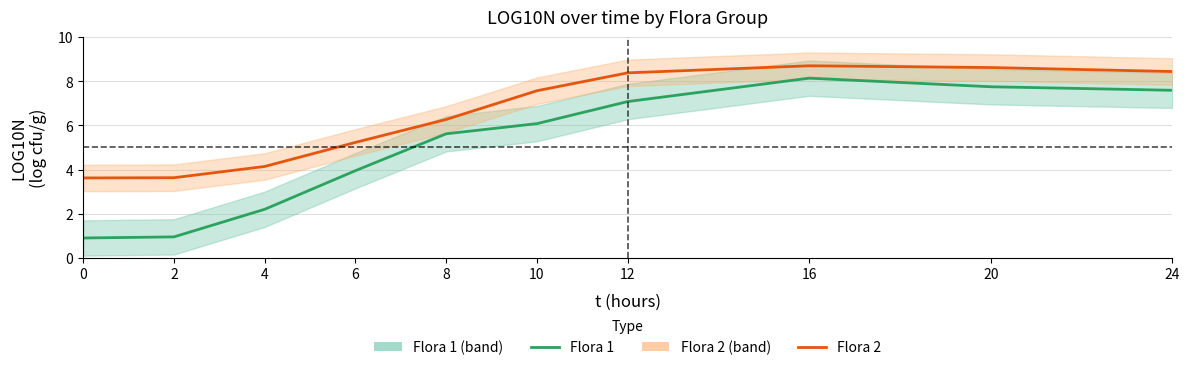

What is the sum of all Flora 2 values?

64.6